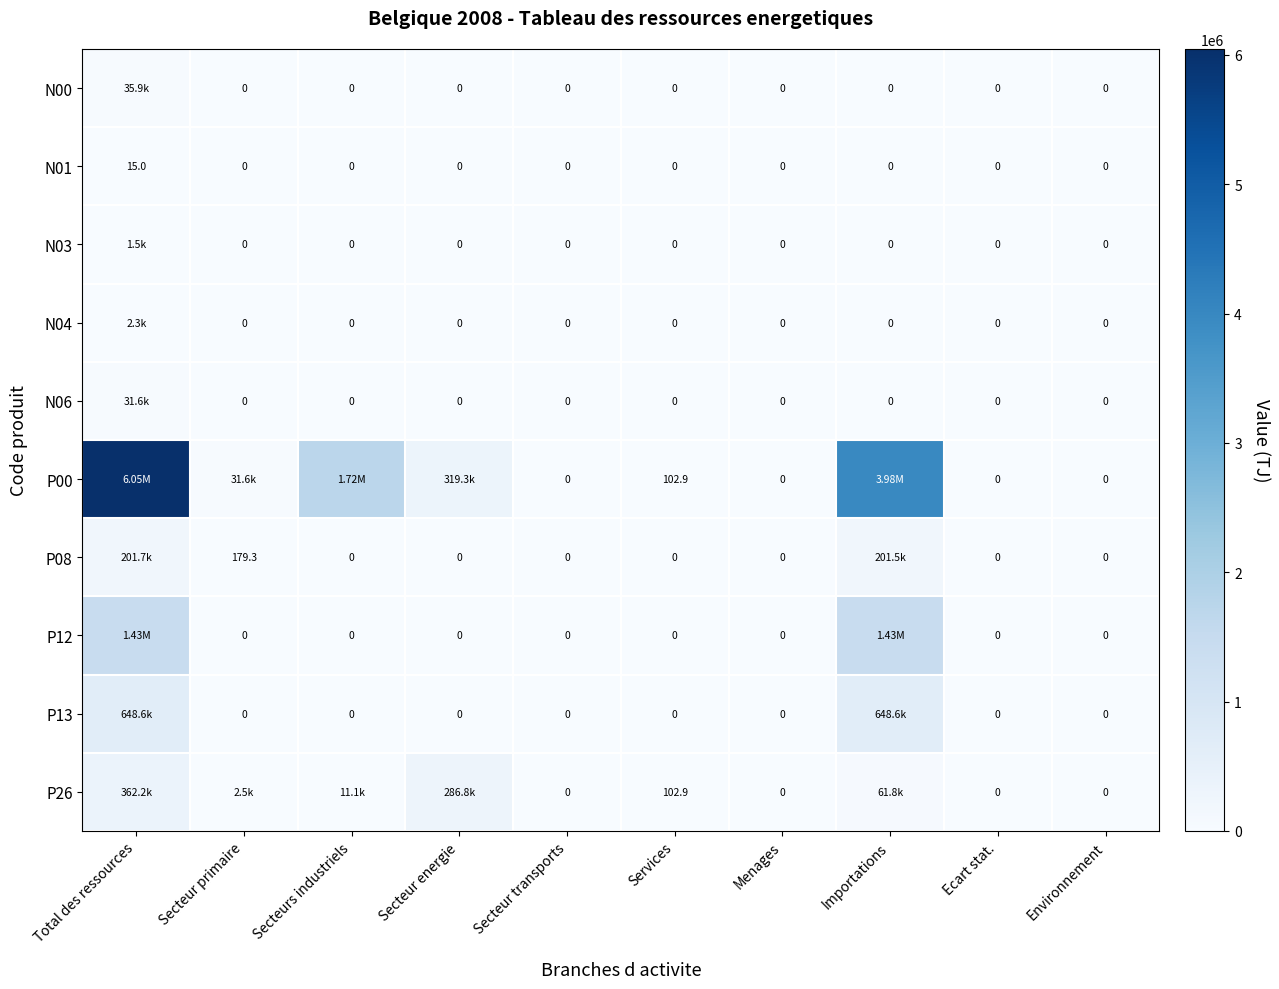

How many distinct data groups are displayed?

10